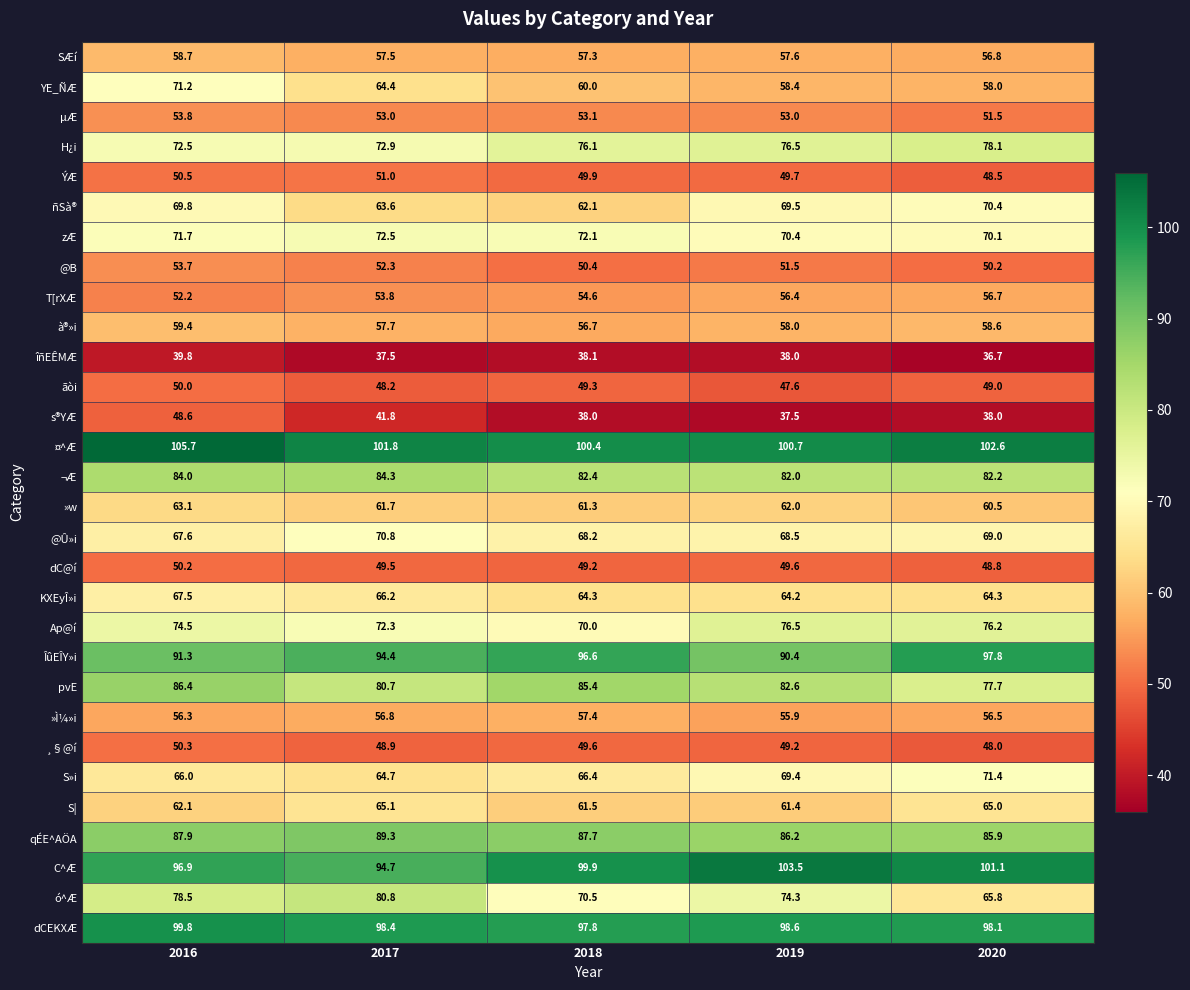

Which category has the highest value in the µÆ series?

2016